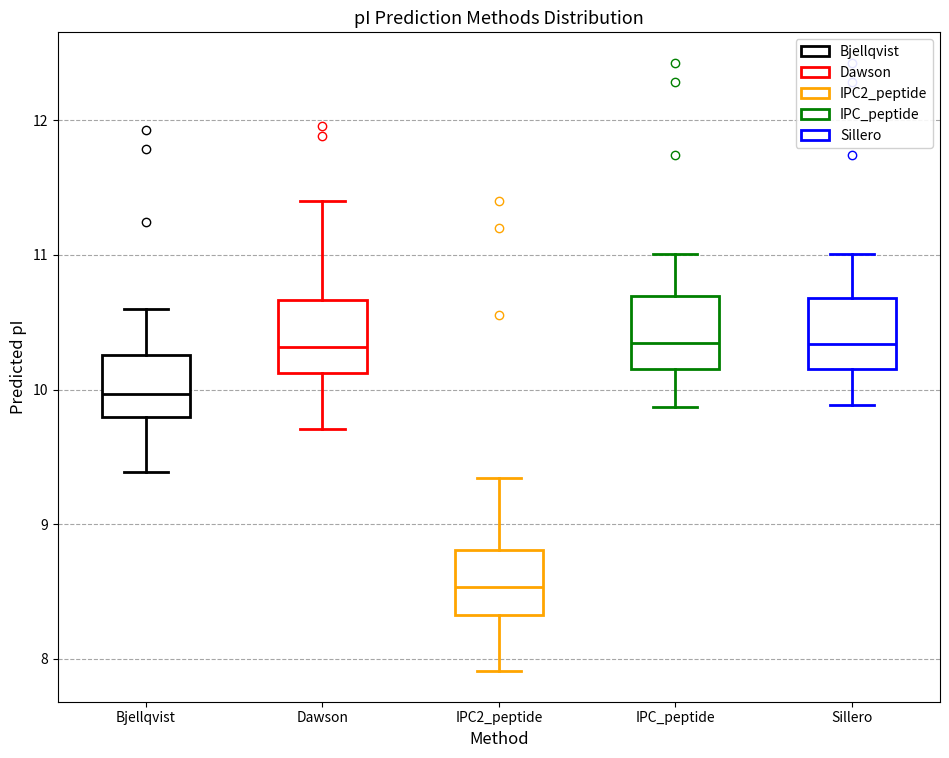

Reading left to right, read every box against the y-axis: the position of its median line, the range the box covers, and the ends of its whiskers. The values are not printed on the chart, so give them approximately, as read against the axis.

Bjellqvist: median 10.0, box 9.8 to 10.3, whiskers 9.4 to 10.6
Dawson: median 10.3, box 10.1 to 10.7, whiskers 9.7 to 11.4
IPC2_peptide: median 8.5, box 8.3 to 8.8, whiskers 7.9 to 9.3
IPC_peptide: median 10.3, box 10.2 to 10.7, whiskers 9.9 to 11.0
Sillero: median 10.3, box 10.2 to 10.7, whiskers 9.9 to 11.0